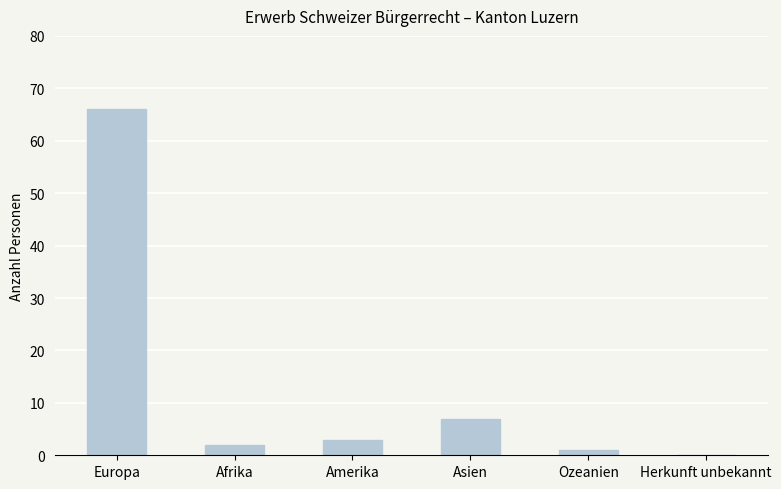

The chart shows a value of 66 at Europa. True or false?

True